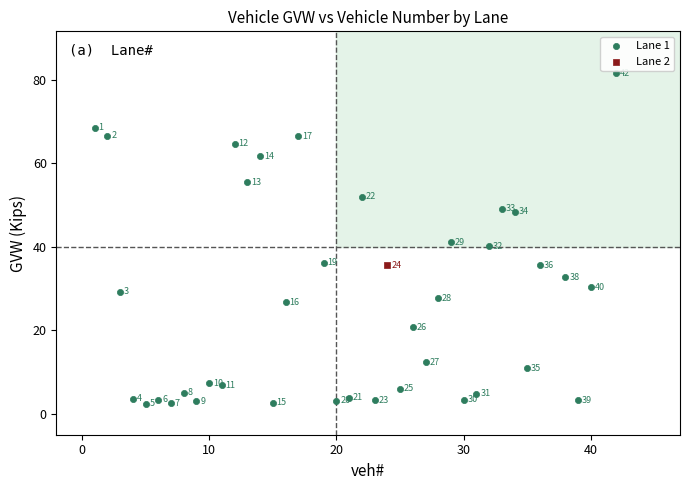

What are all the series names shown in the legend?

Lane 1, Lane 2